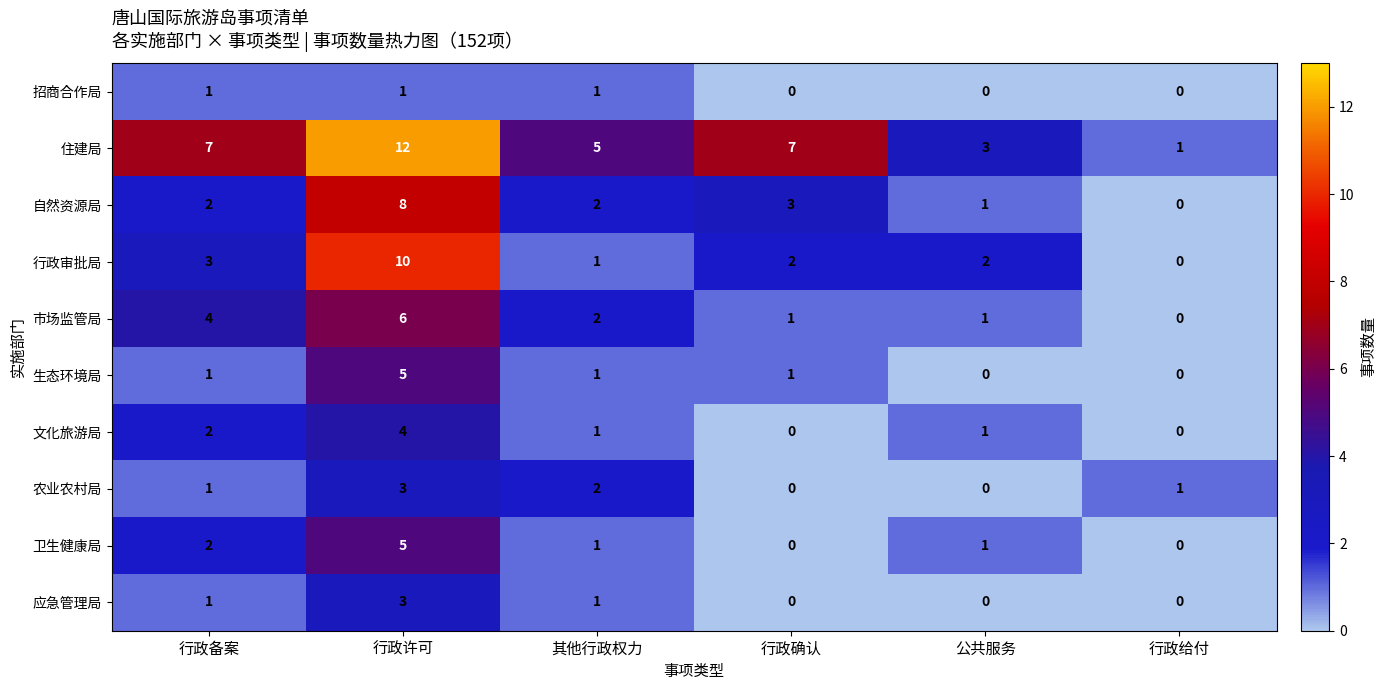

Where is 自然资源局 nearest to the value 4?

行政确认